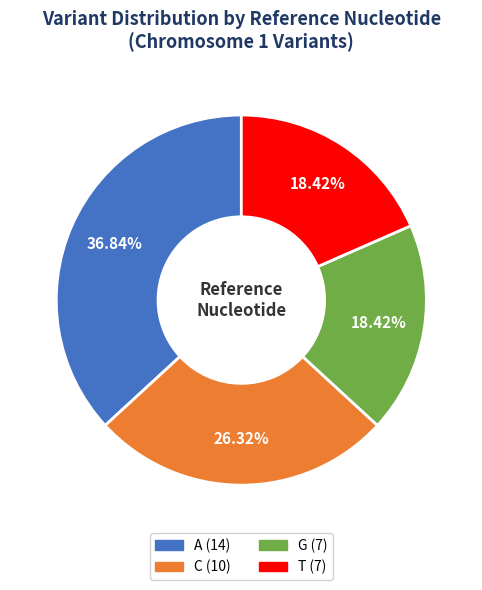

Which category has the biggest portion of the pie?

A